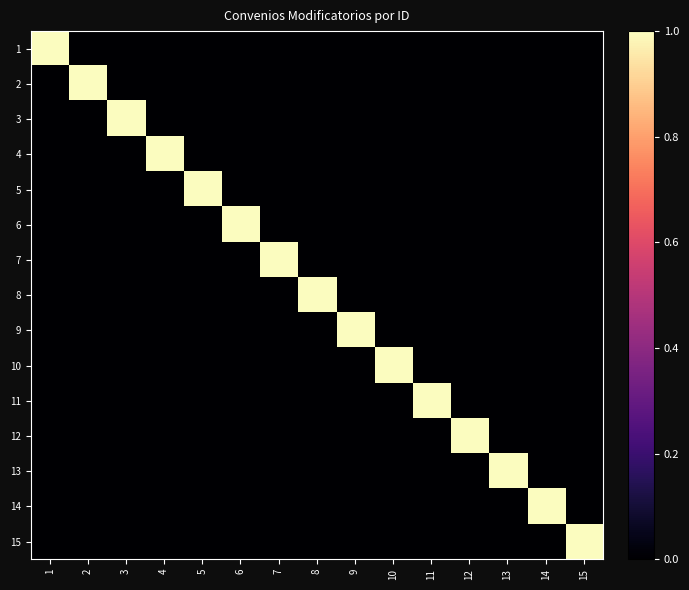

Which has a higher value, 6 or 8?

6